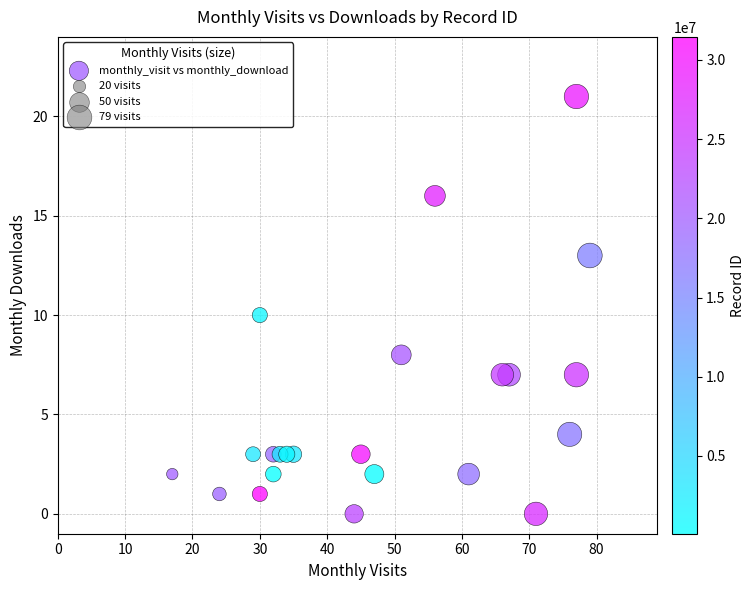

What is the range of X values (max minus min)?

62